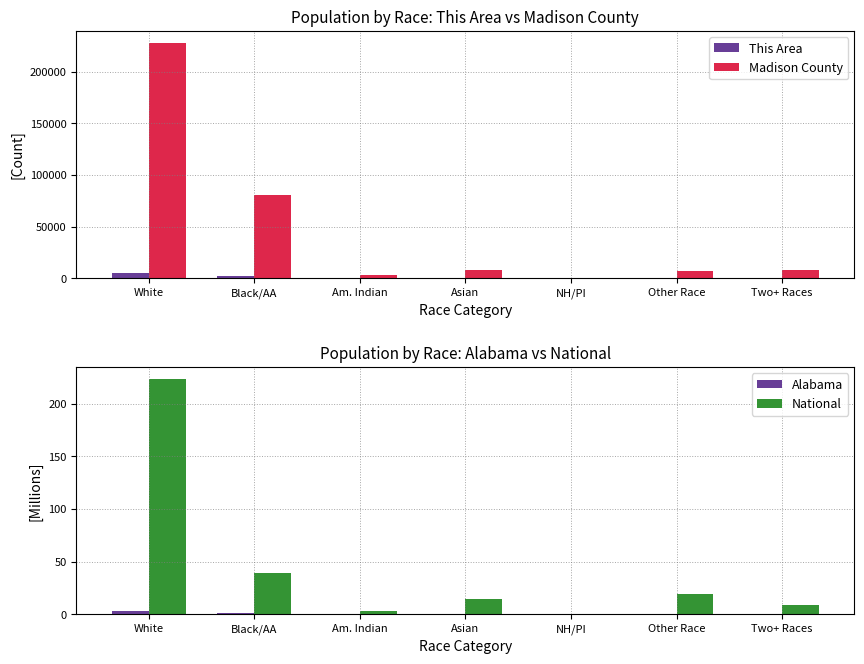

What are all the series names shown in the legend?

This Area, Madison County, Alabama, National